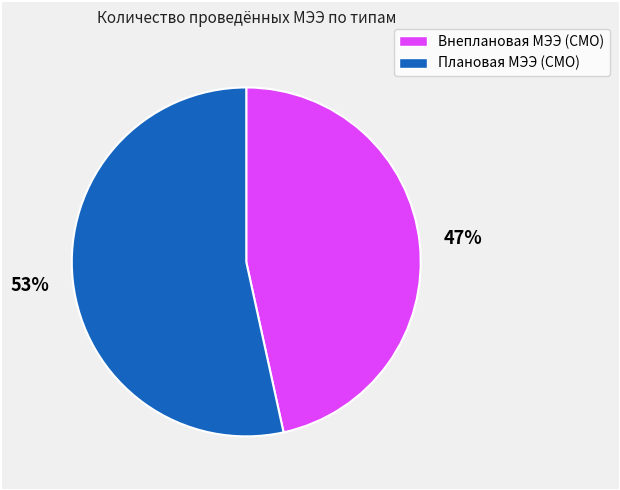

How many slices are in this pie chart?

2